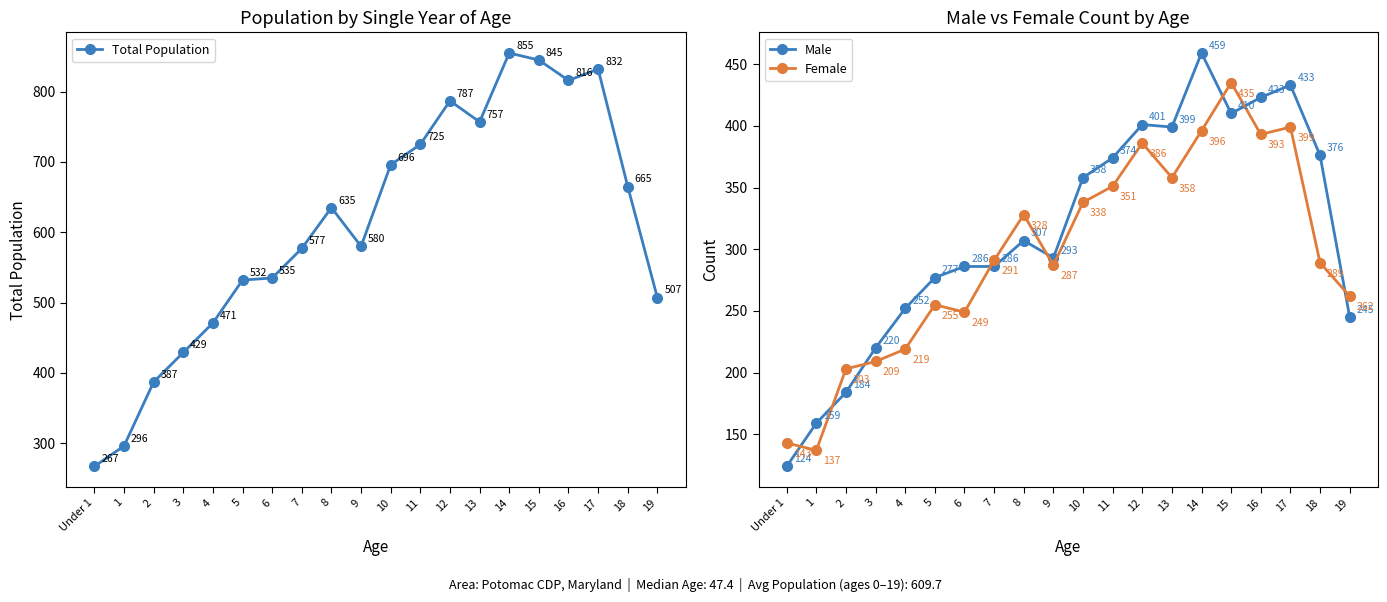

Does the chart display data point markers on the line(s)?

Yes